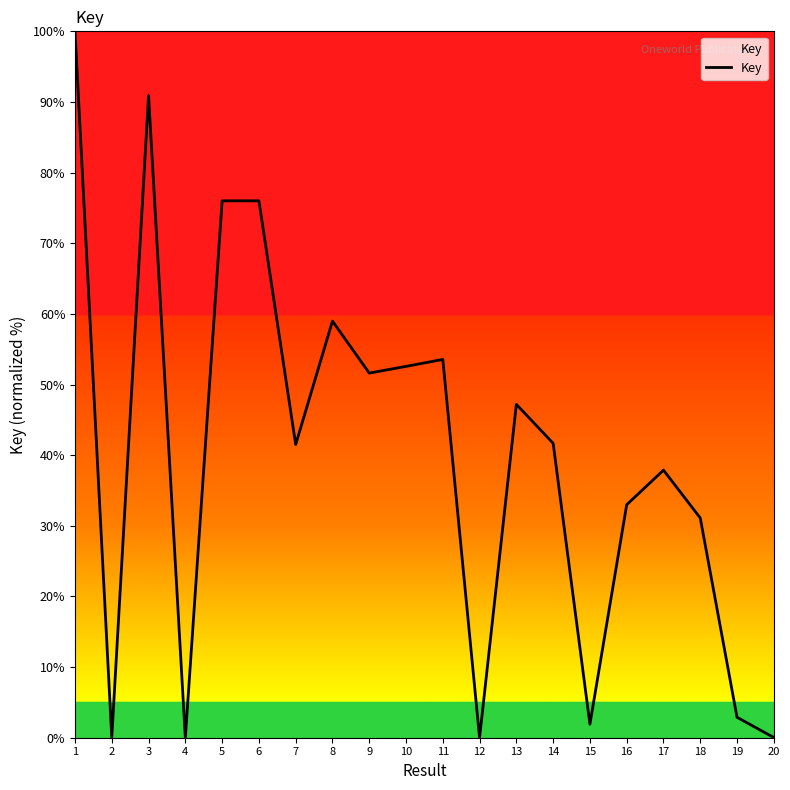

True or false: there are more than 0 points higher than both neighbors.

True